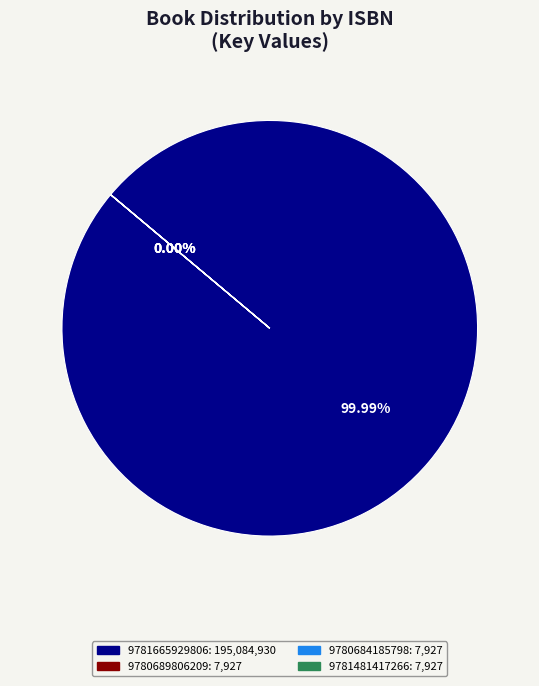

Does any single category account for the majority?

Yes